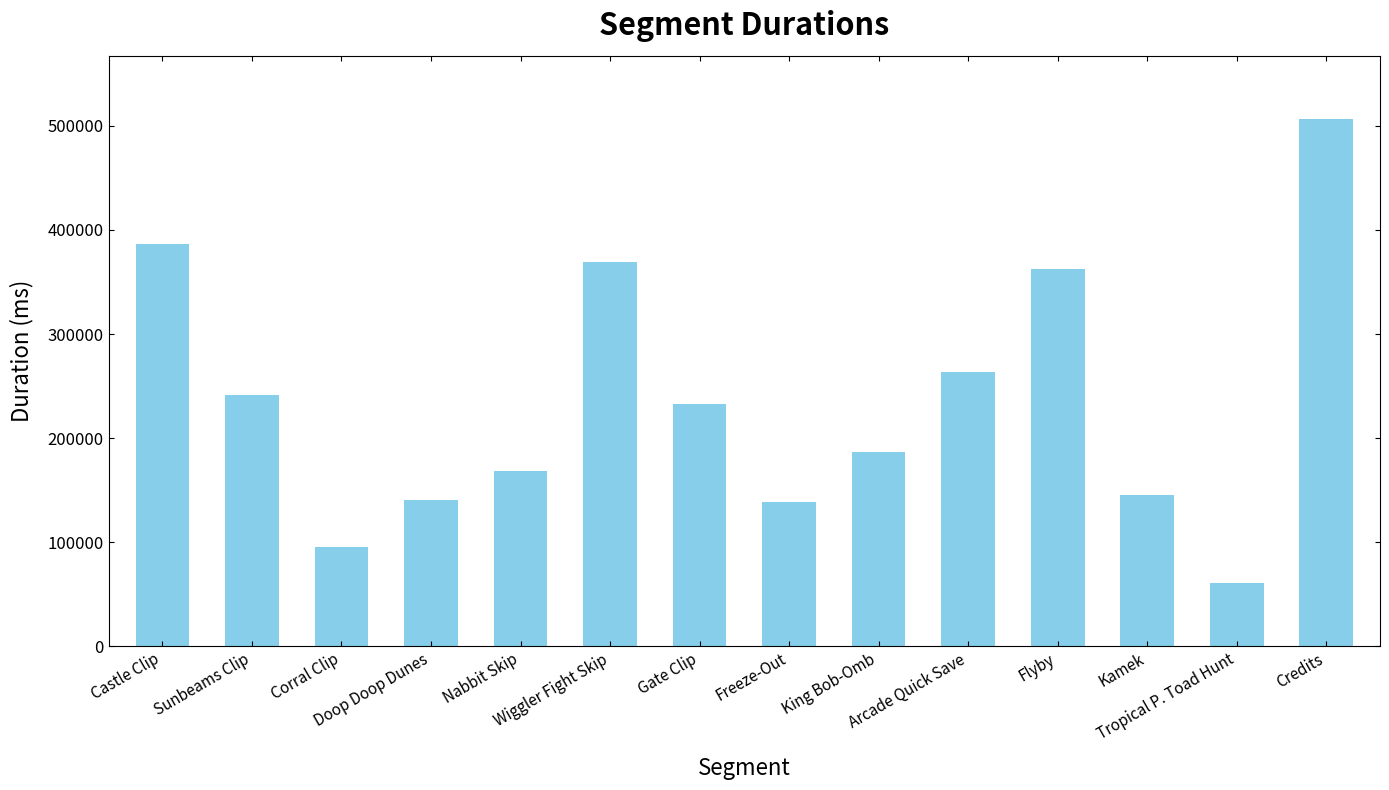

Does the chart contain stacked bars?

No